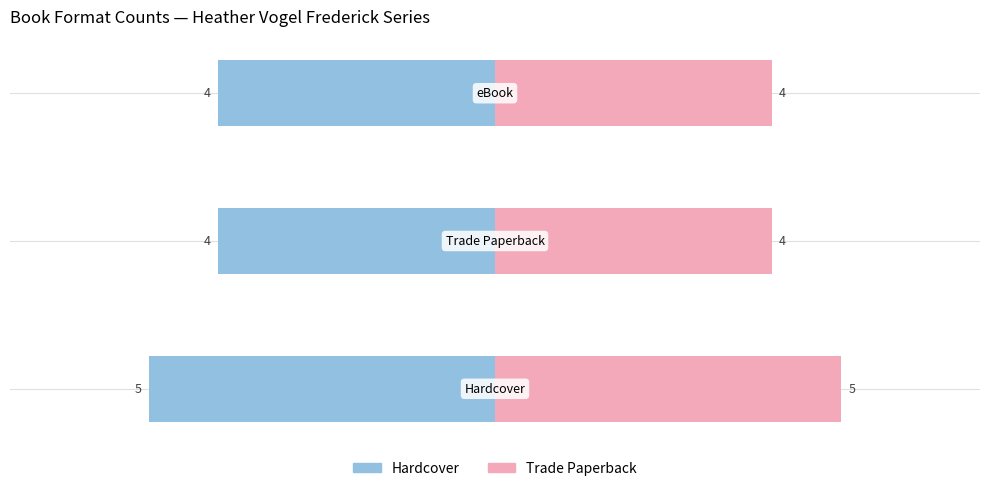

How many Hardcover values are between -5 and -4?

3